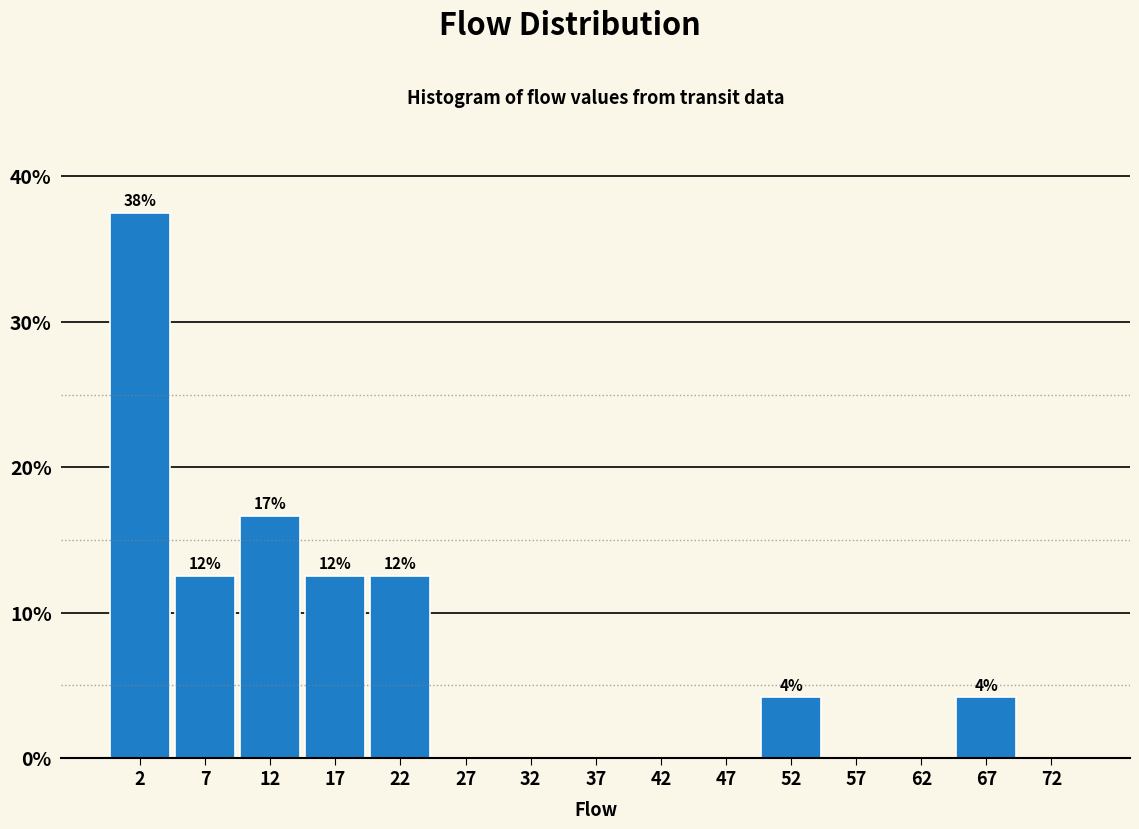

Over which range of the x-axis is the bar tallest?

0 to 5